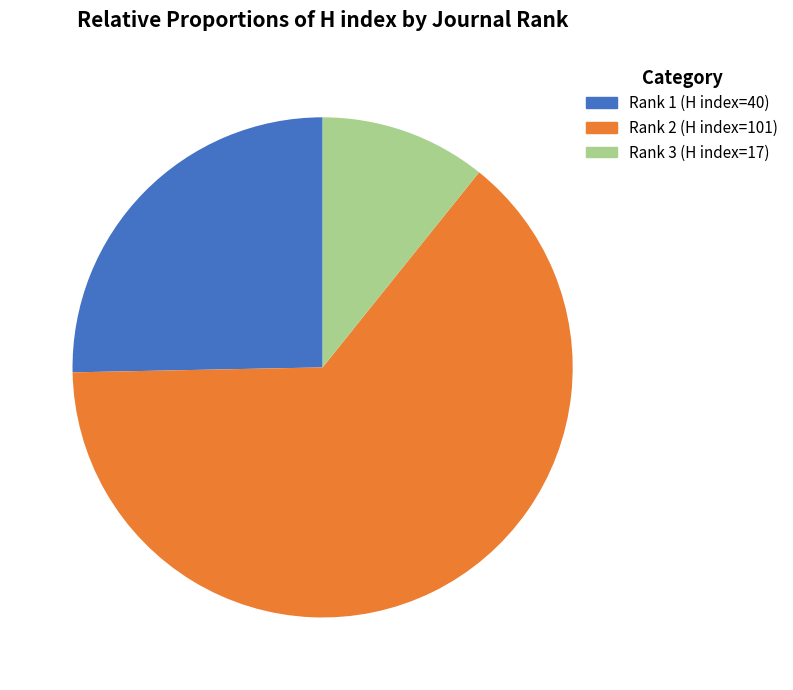

Which slice represents more than half of the pie?

Rank 2 (H index=101)